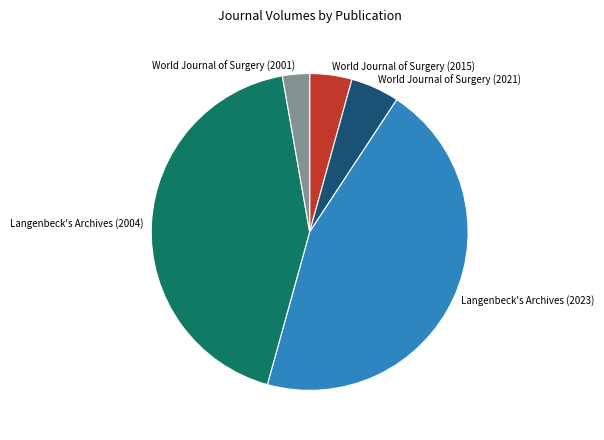

The World Journal of Surgery (2021) slice represents 5% of the pie. True or false?

True